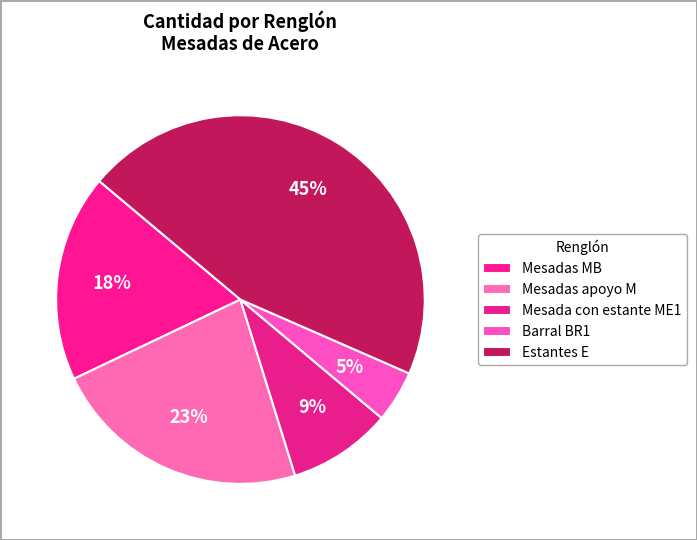

How many slices are in this pie chart?

5